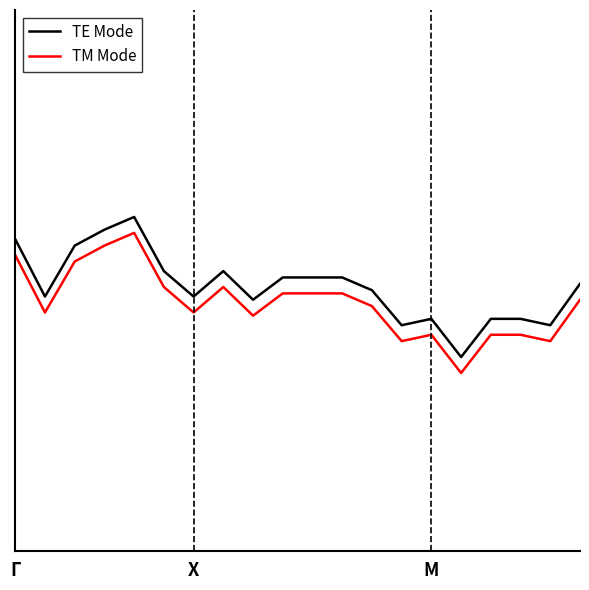

Reading left to right, list all the values displayed in this chart.

TE Mode: 19.9	19.8	19.8	20.0	20.1	20.1	20.1	20.2	20.2	20.0	20.0	20.1	20.4	20.5	20.5	20.6	20.7	20.7	20.8	21.0
TM Mode: 19.9	19.9	19.8	19.9	20.1	20.1	20.1	20.1	20.1	19.9	19.9	20.1	20.4	20.4	20.4	20.6	20.6	20.6	20.8	20.9